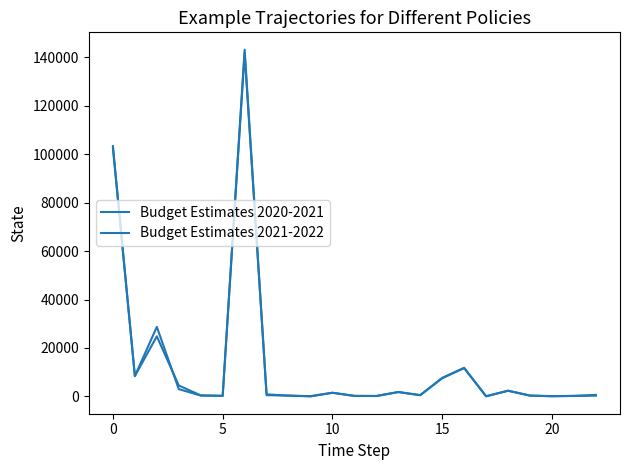

True or false: Budget Estimates 2020-2021 and Budget Estimates 2021-2022 cross at least once.

True